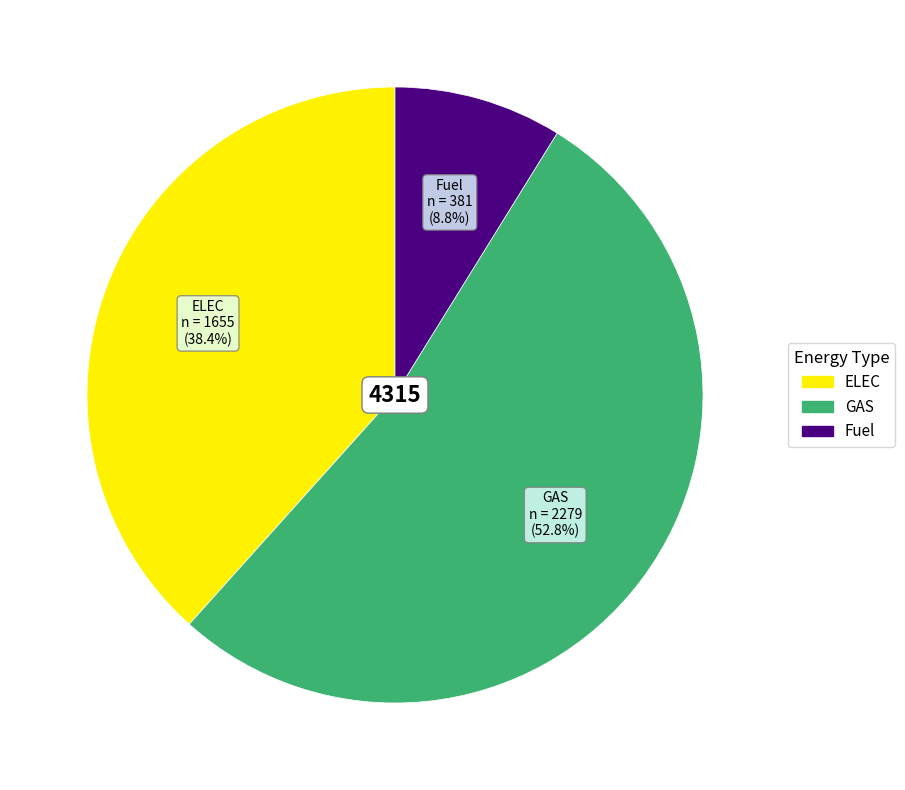

Approximately how many times larger is the value at ELEC compared to GAS?

0.7